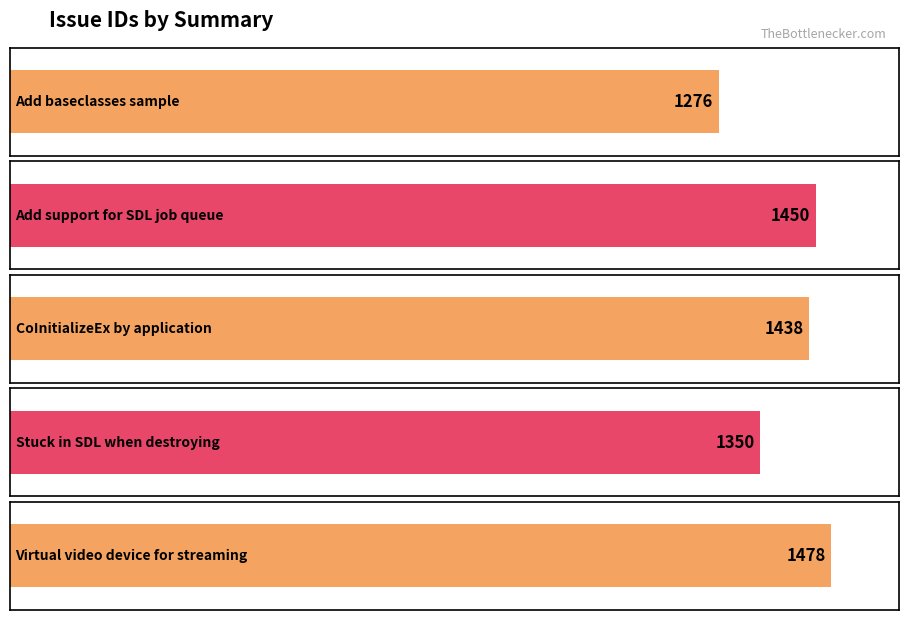

How many values are below 1438?

2